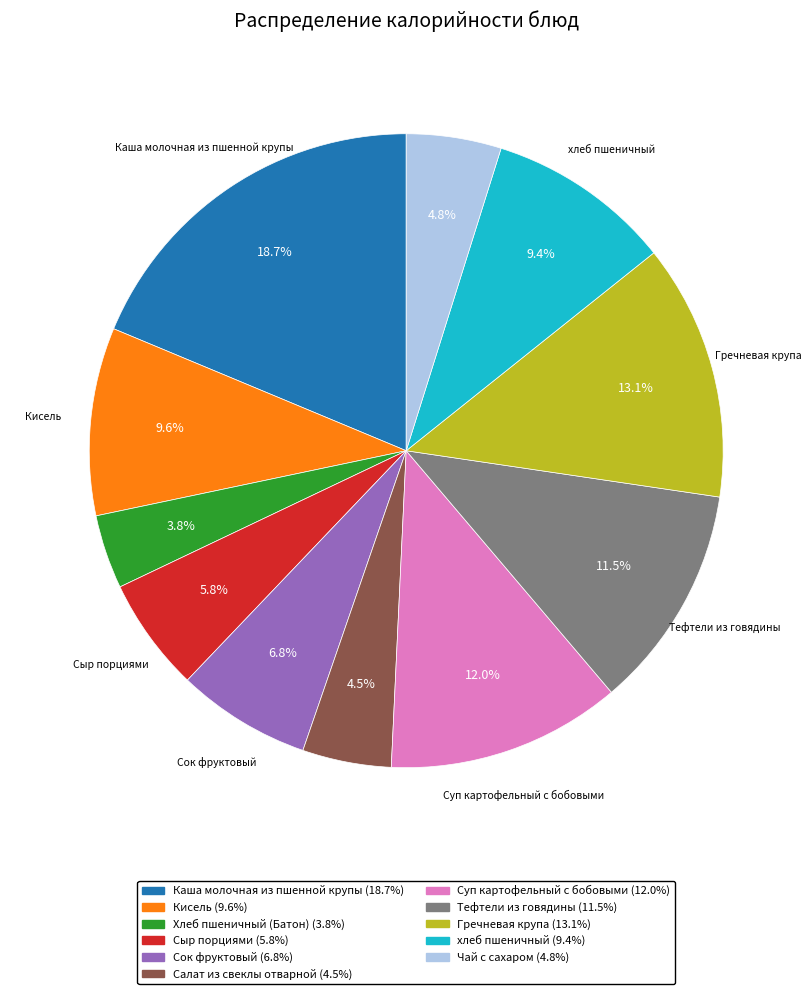

Is there a majority slice in this chart?

No